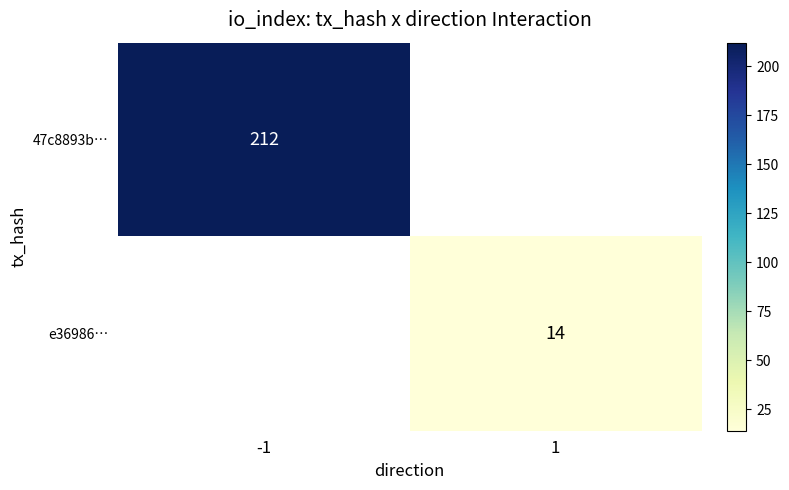

The 47c8893b… series shows 212 at -1. True or false?

True